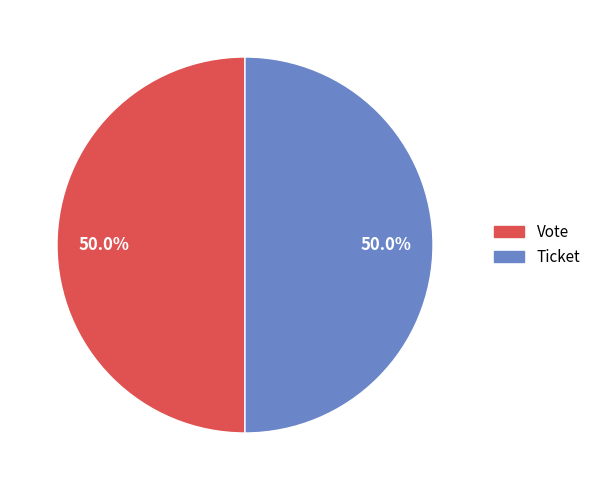

How many segments does this pie chart have?

2